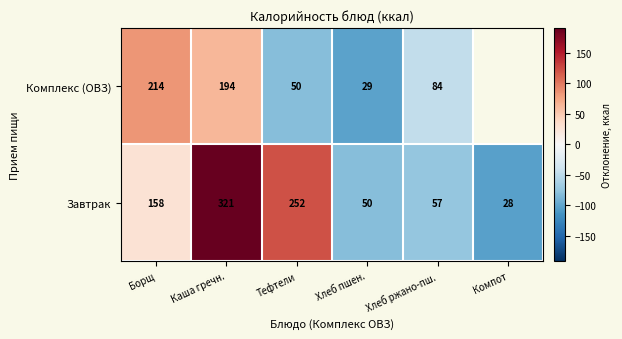

List the labels in order of Завтрак value, largest first.

Каша гречн., Тефтели, Борщ, Хлеб ржано-пш., Хлеб пшен., Компот